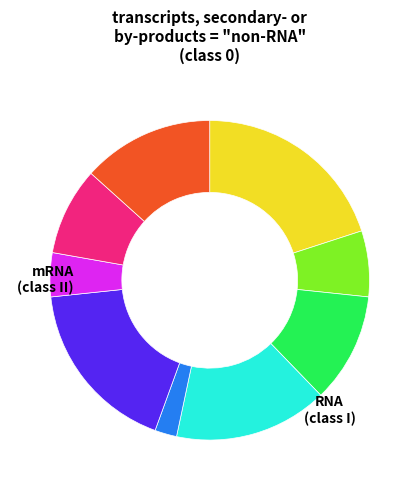

How many segments does this pie chart have?

9